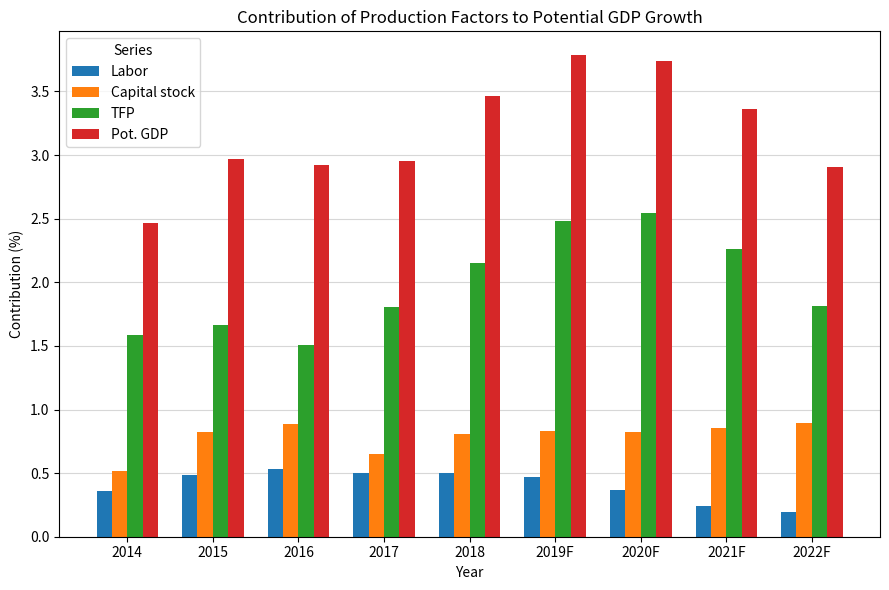

Are the bars grouped side by side (vs. stacked)?

Yes